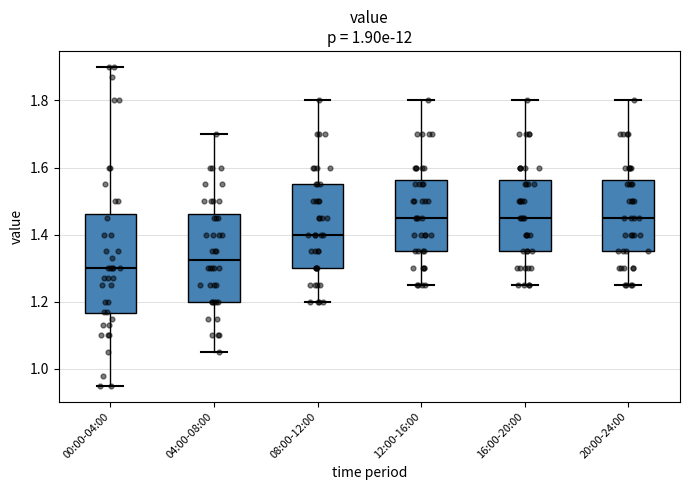

Where does the upper whisker of the box for 08:00-12:00 end on the y-axis? The values are not printed on the chart, so give them approximately, as read against the axis.

1.80